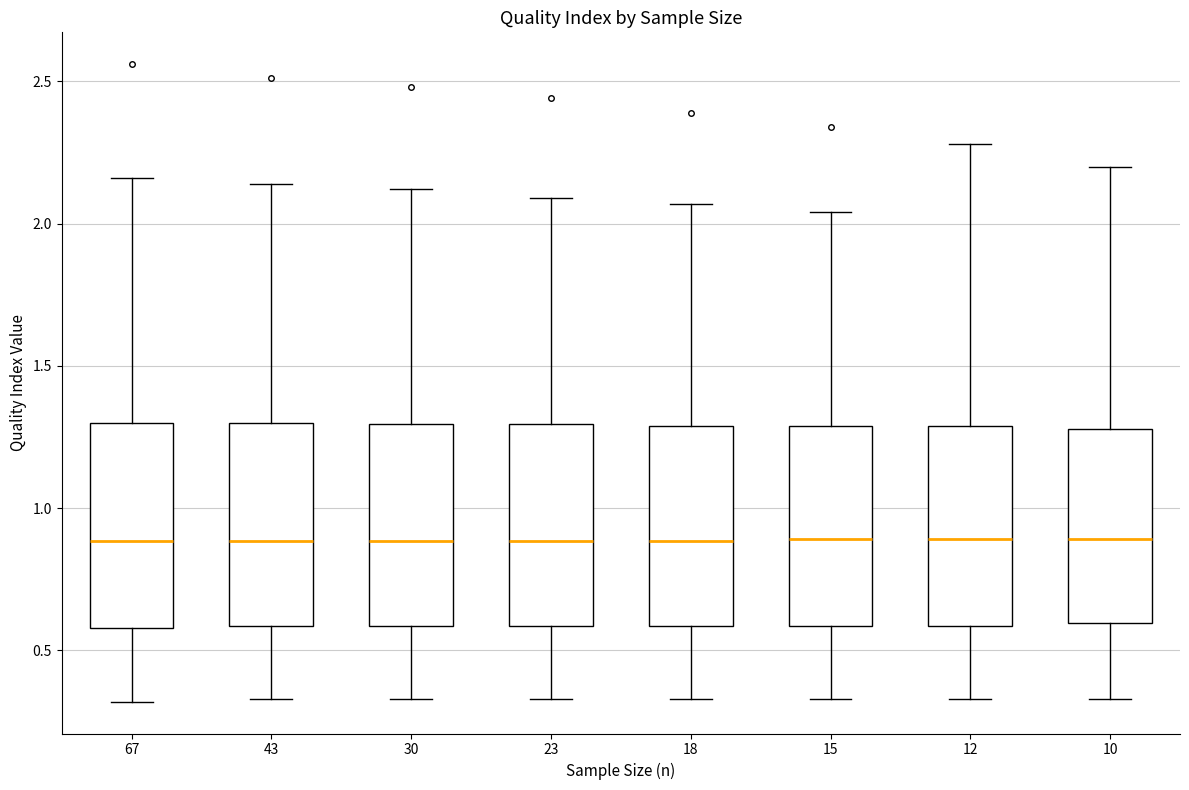

Reading left to right, read every box against the y-axis: the position of its median line, the range the box covers, and the ends of its whiskers. The values are not printed on the chart, so give them approximately, as read against the axis.

67: median 0.90, box 0.60 to 1.30, whiskers 0.30 to 2.15
43: median 0.90, box 0.60 to 1.30, whiskers 0.35 to 2.15
30: median 0.90, box 0.60 to 1.30, whiskers 0.35 to 2.10
23: median 0.90, box 0.60 to 1.30, whiskers 0.35 to 2.10
18: median 0.90, box 0.60 to 1.30, whiskers 0.35 to 2.05
15: median 0.90, box 0.60 to 1.30, whiskers 0.35 to 2.05
12: median 0.90, box 0.60 to 1.30, whiskers 0.35 to 2.30
10: median 0.90, box 0.60 to 1.30, whiskers 0.35 to 2.20